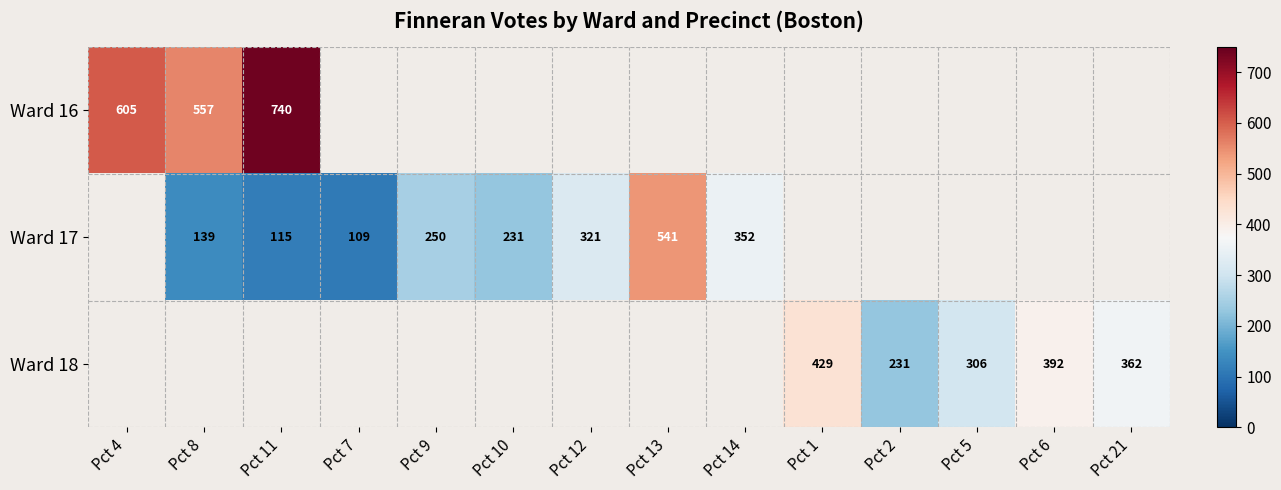

How many distinct data groups are displayed?

3